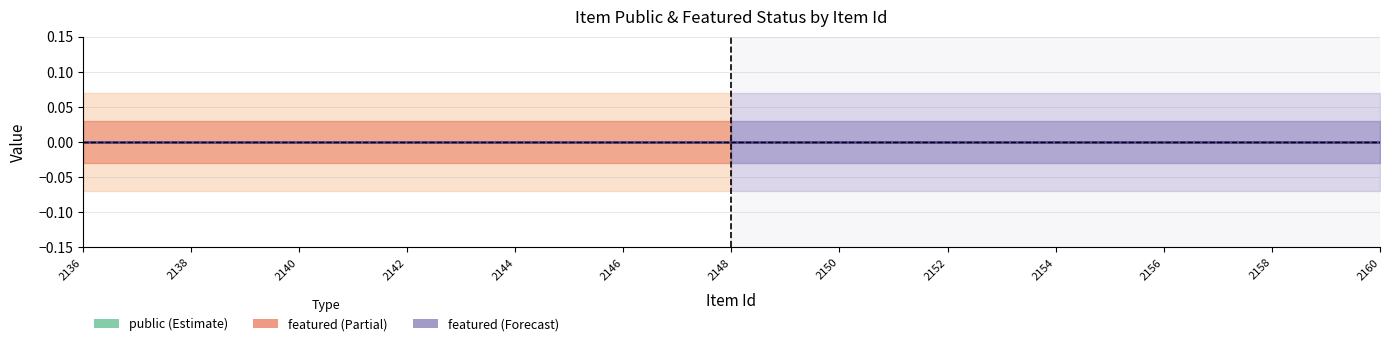

What is the average value of the public series?

1